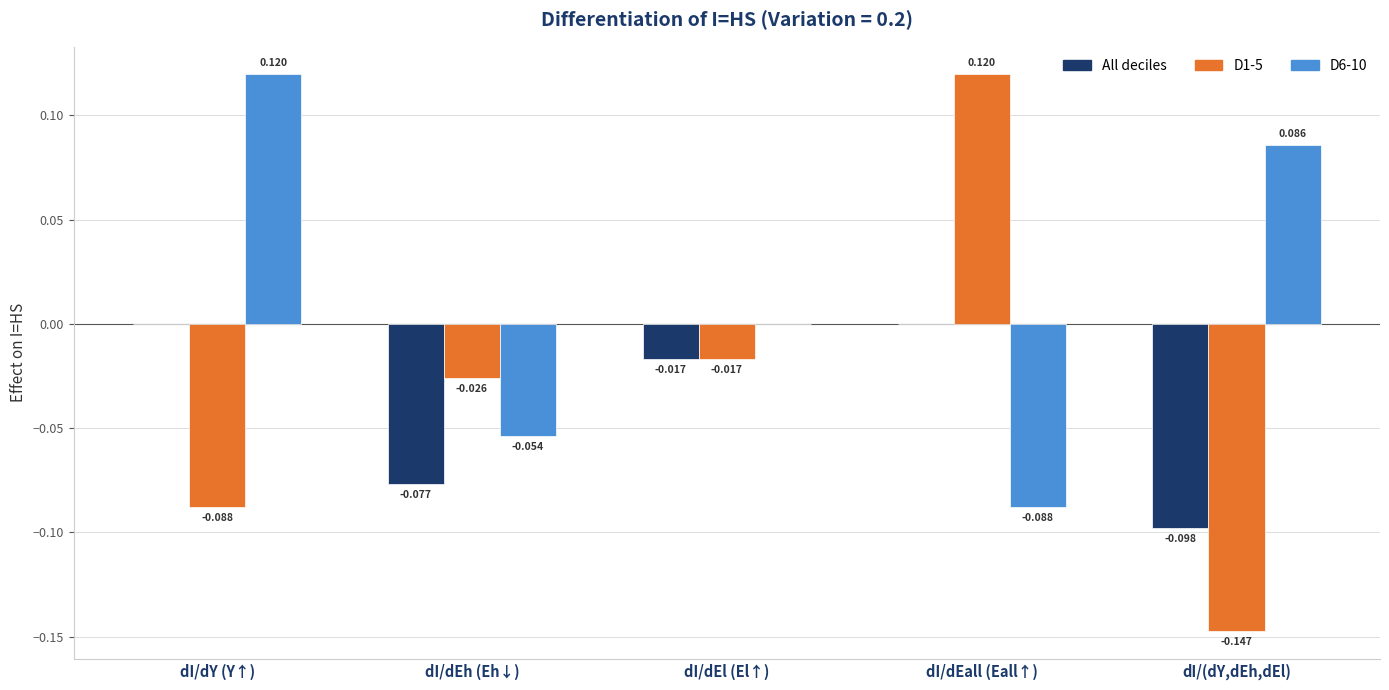

Between dI/dY (Y↑) and dI/(dY,dEh,dEl), which series saw the biggest shift?

All deciles